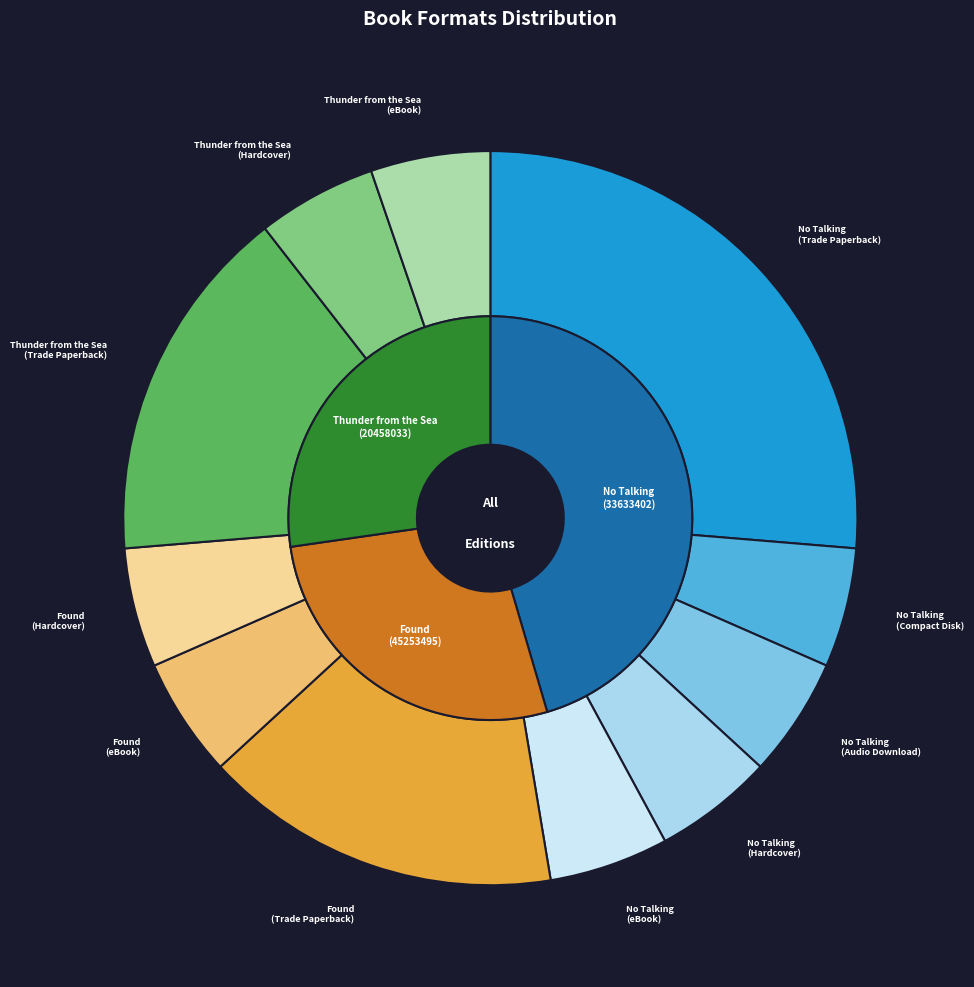

Does No Talking (Trade Paperback) account for over 50% of the chart?

No